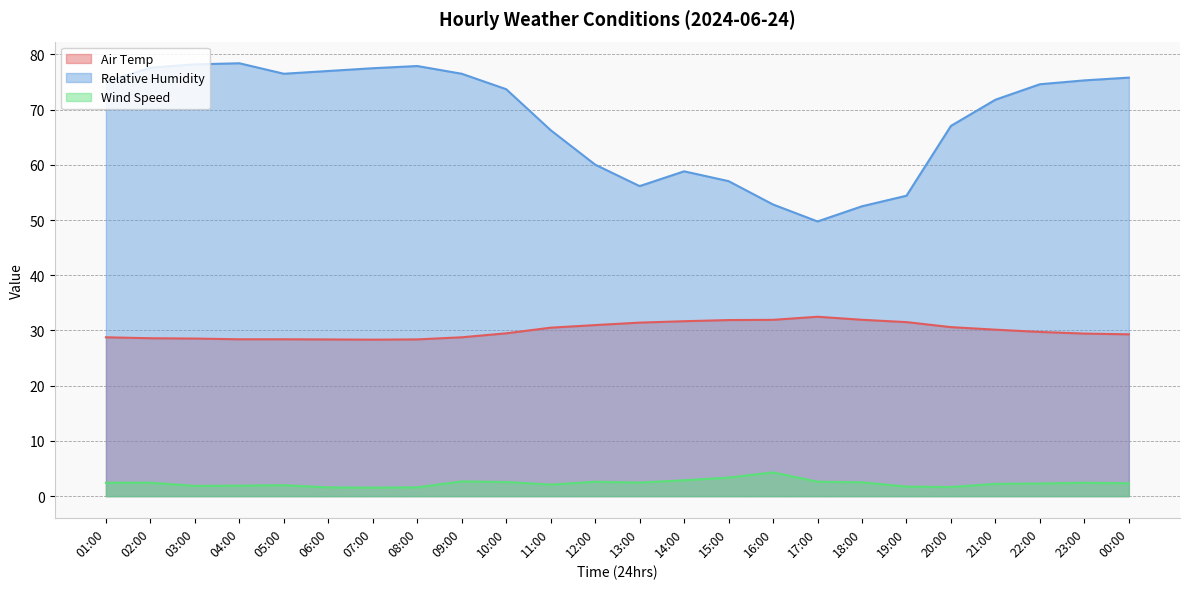

Which series changed the most between 13:00 and 14:00?

Relative Humidity